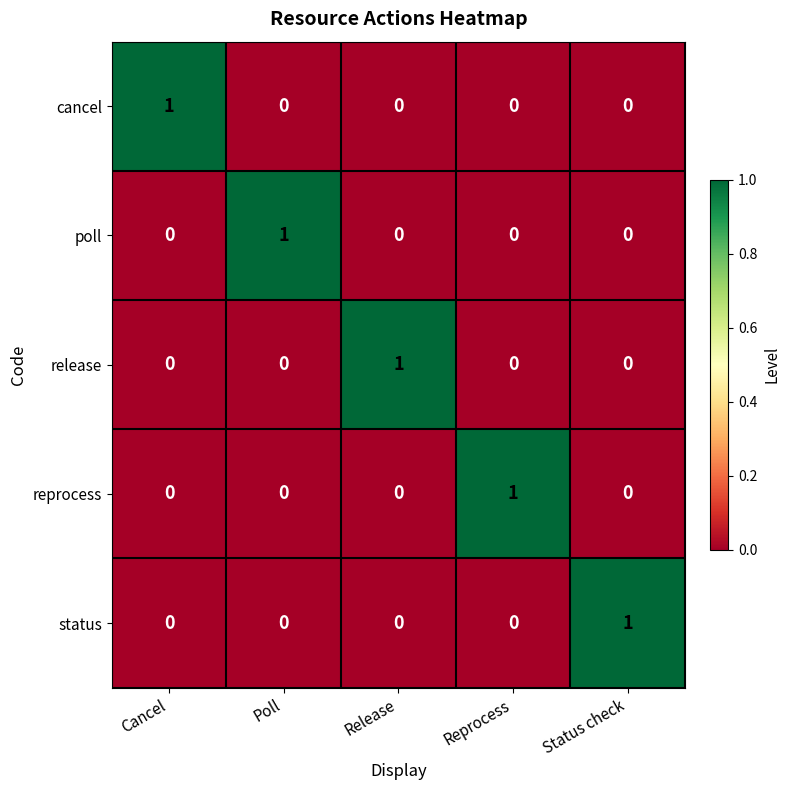

Count the poll values in the range 0 to 1.

5